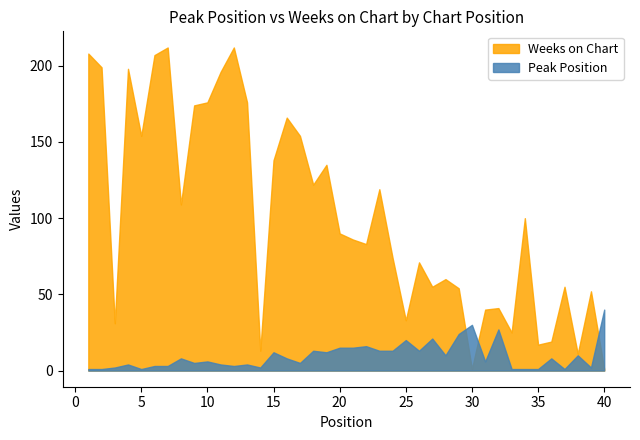

Between 9 and 16, which series saw the biggest shift?

Weeks on Chart